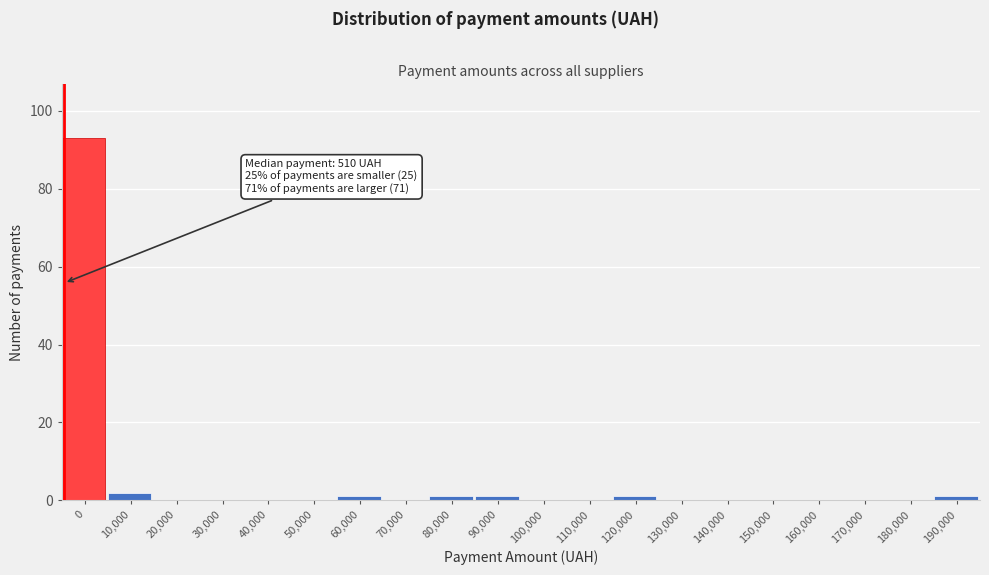

Reading left to right, extract all data points from this chart.

0=93	10,000=2	20,000=0	30,000=0	40,000=0	50,000=0	60,000=1	70,000=0	80,000=1	90,000=1	100,000=0	110,000=0	120,000=1	130,000=0	140,000=0	150,000=0	160,000=0	170,000=0	180,000=0	190,000=1